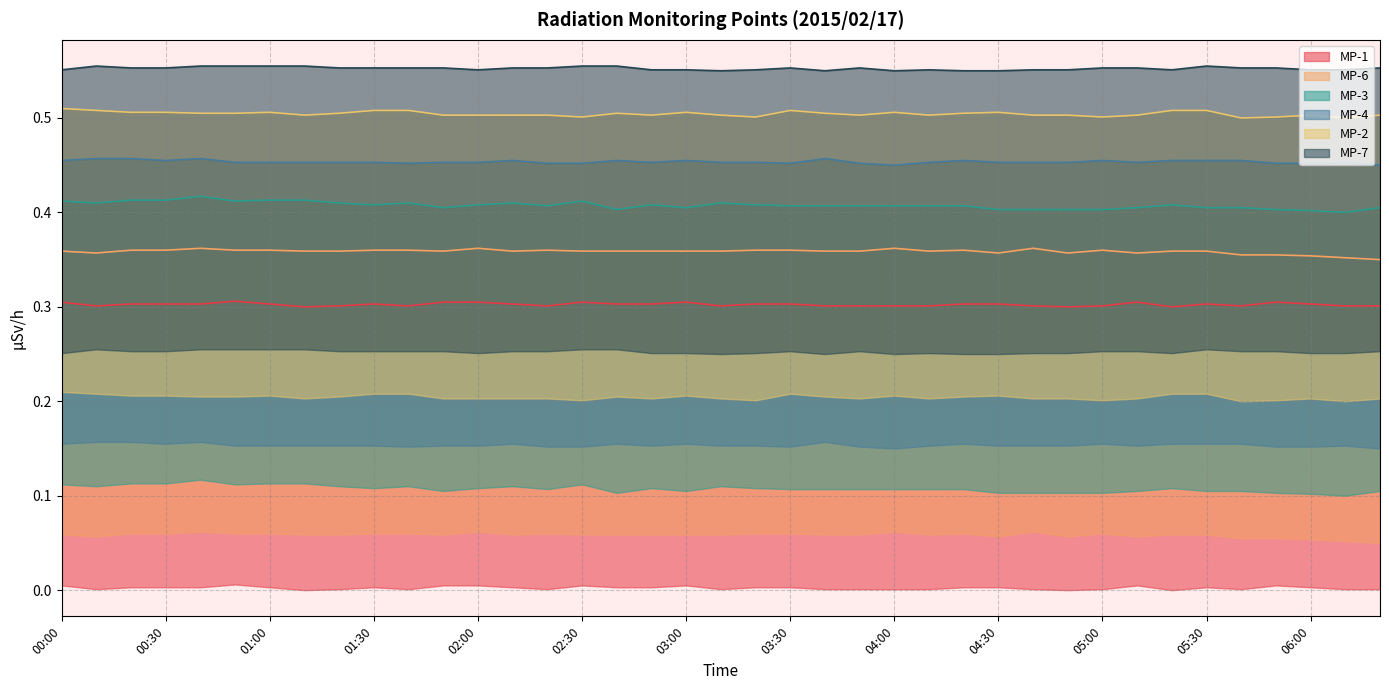

Is the value of MP-6 at 03:00 greater than the value of MP-4 at 03:30?

No